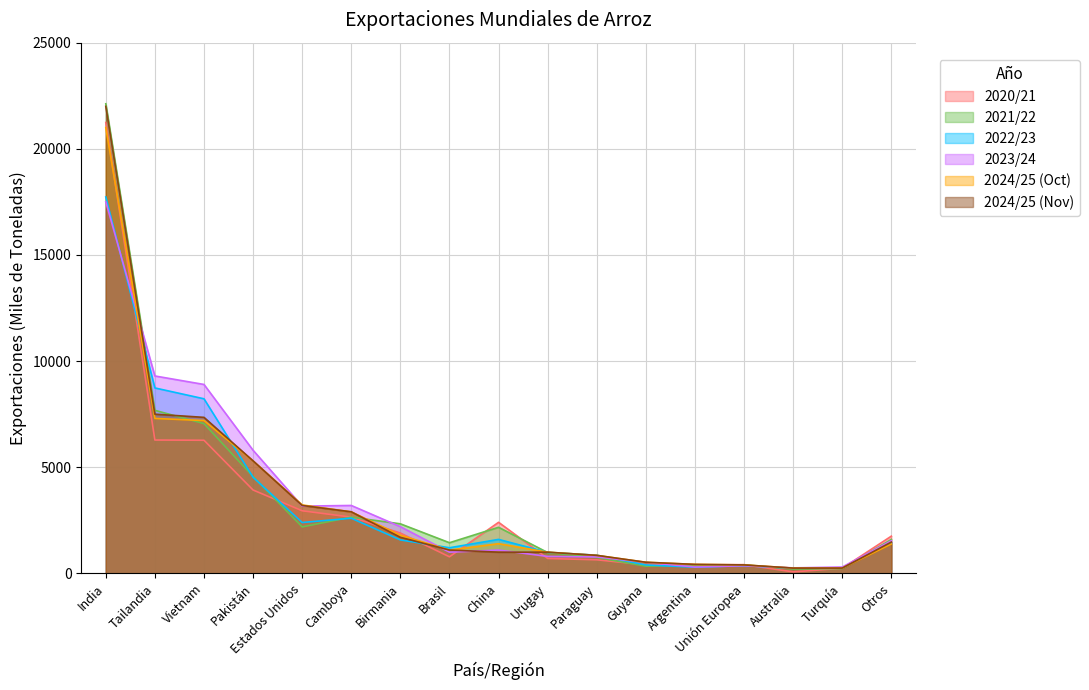

What is the difference between the 2024/25 (Nov) values at Argentina and Urugay?

575